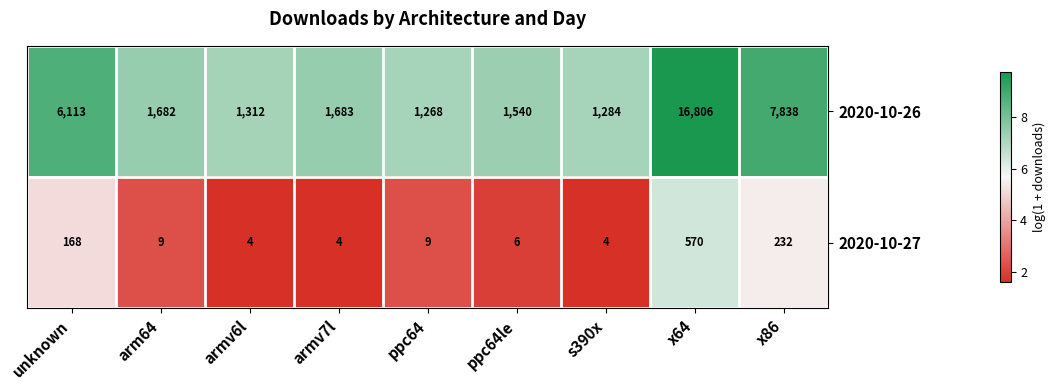

How many data points does each series have?

9